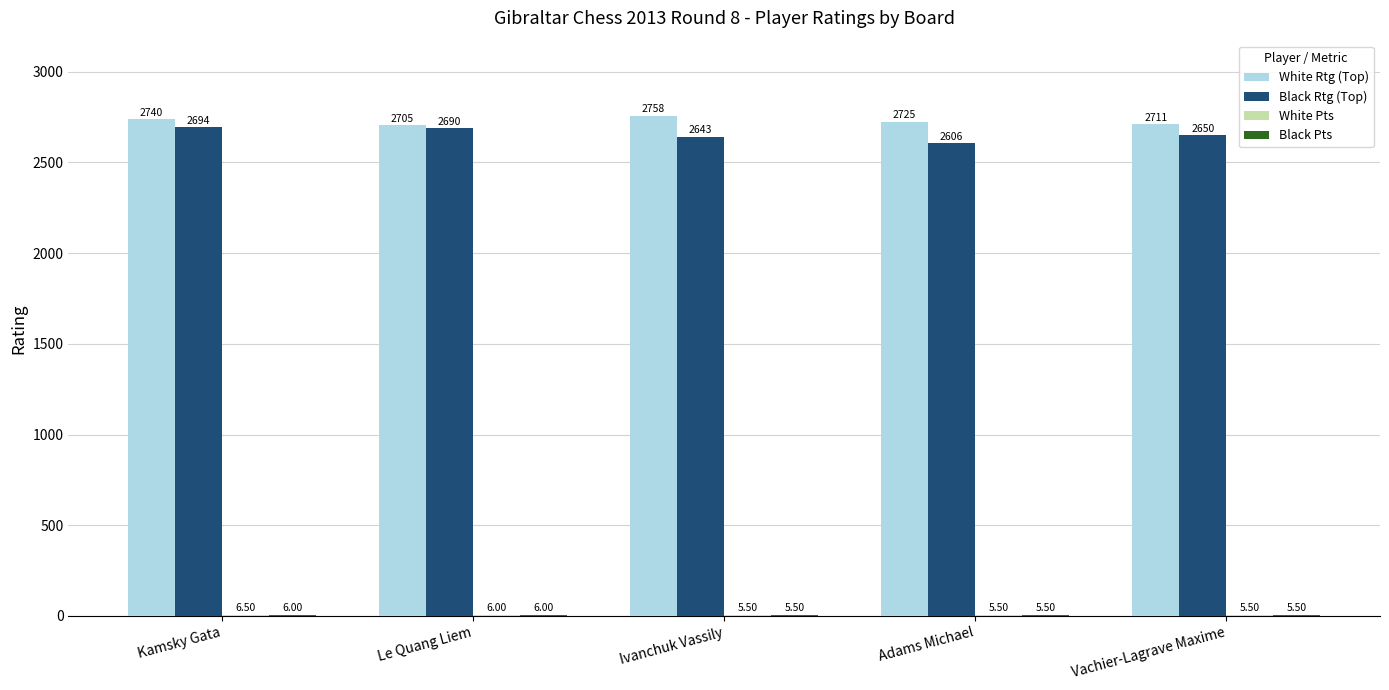

At which label does Black Rtg (Top) first exceed 2650?

Kamsky Gata